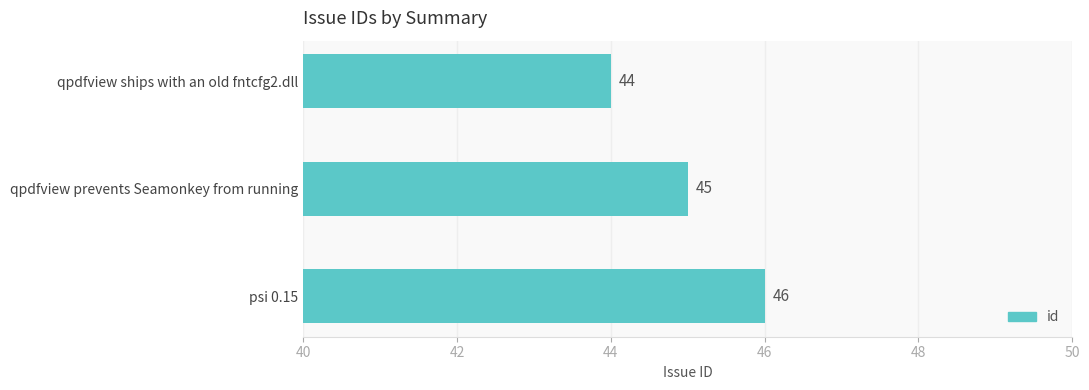

How many values are between 44 and 46?

3